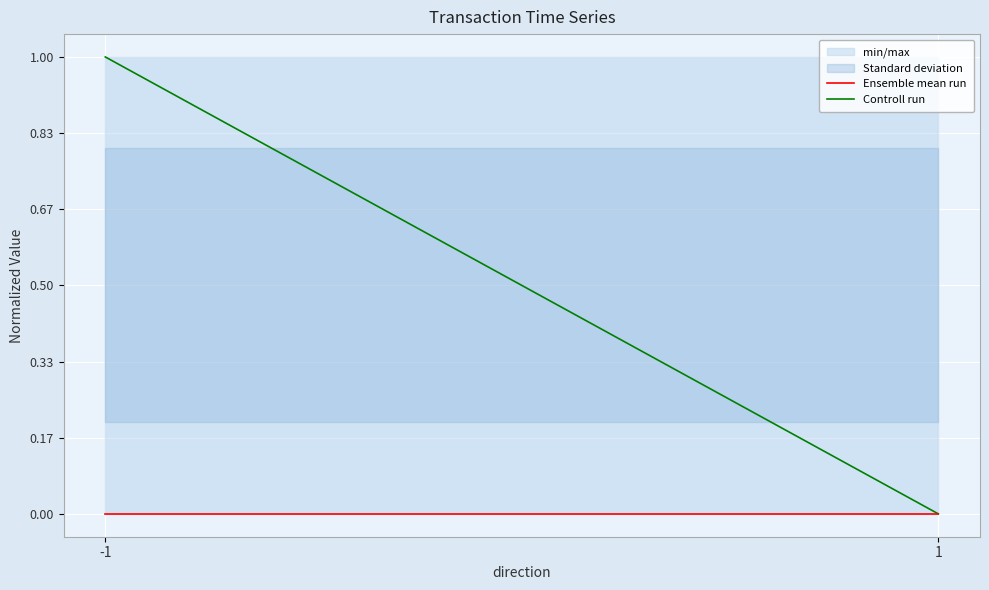

How many lines are shown in the chart?

2